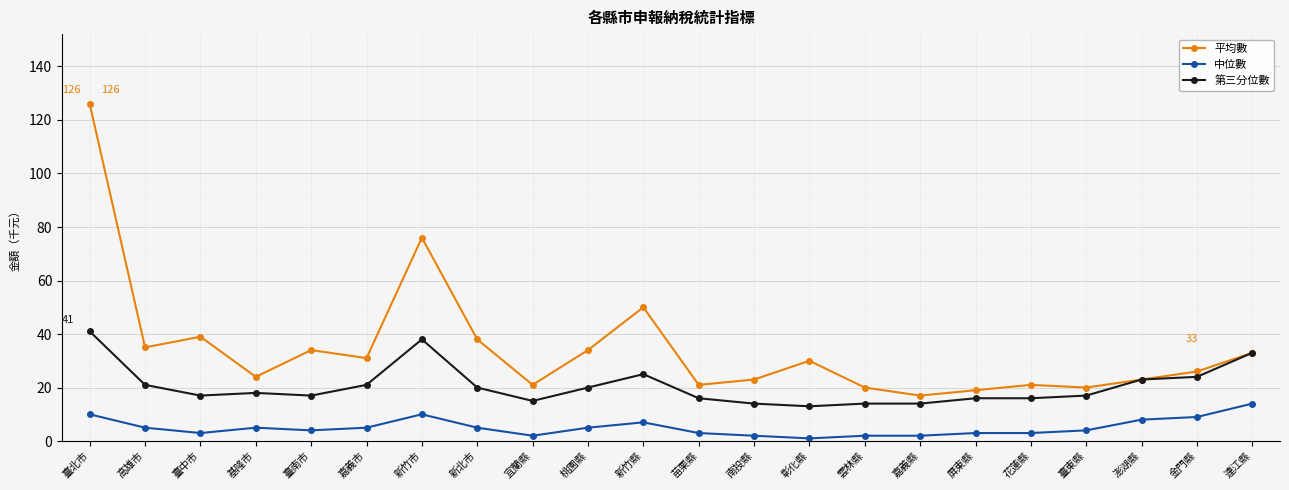

How many data points does each series have?

22